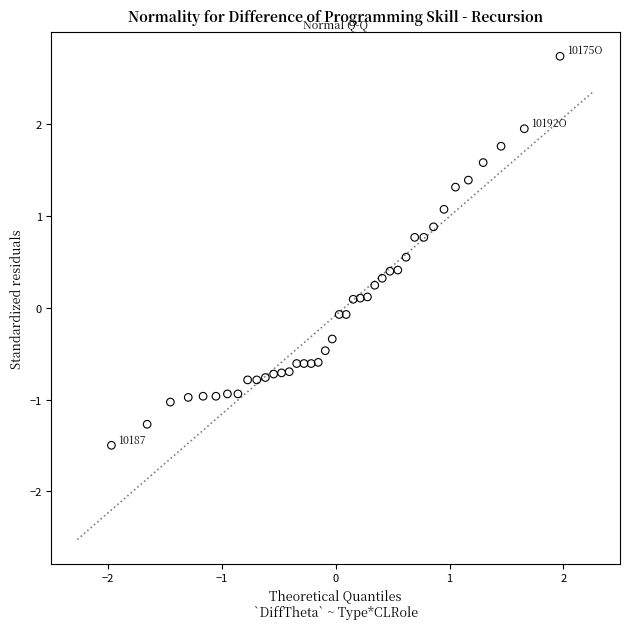

What is the range of X values (max minus min)?

3.9